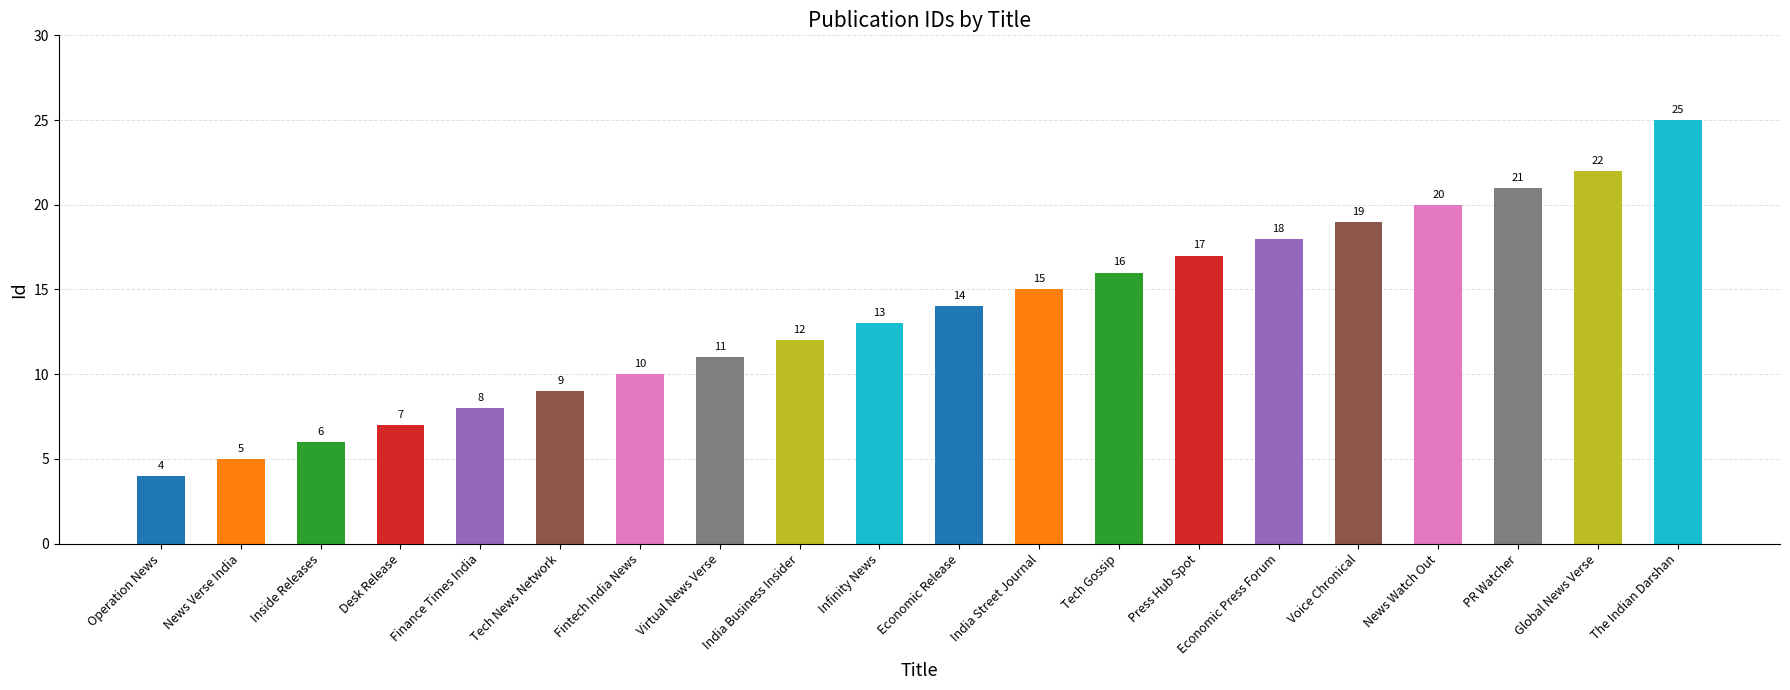

What is the approximate value at News Watch Out?

20